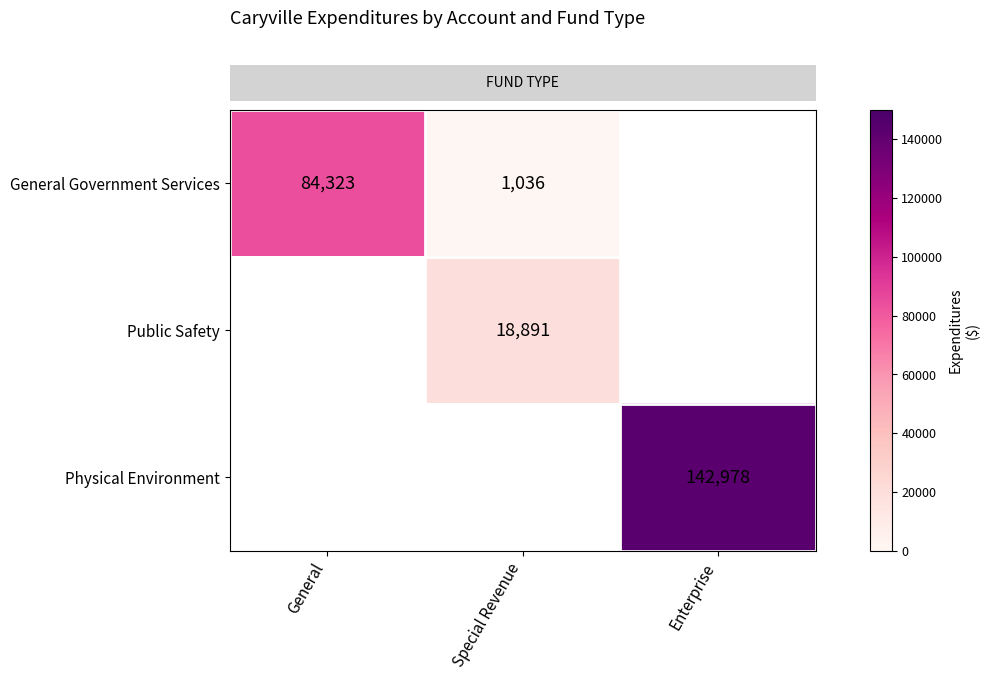

What is the maximum value shown in the chart?

142978